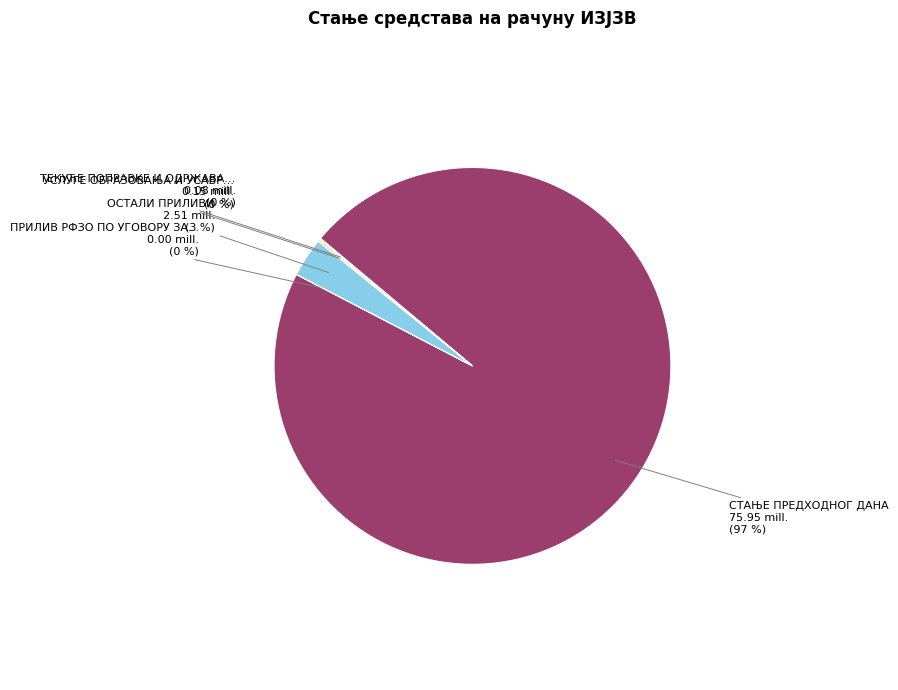

Is there a majority slice in this chart?

Yes